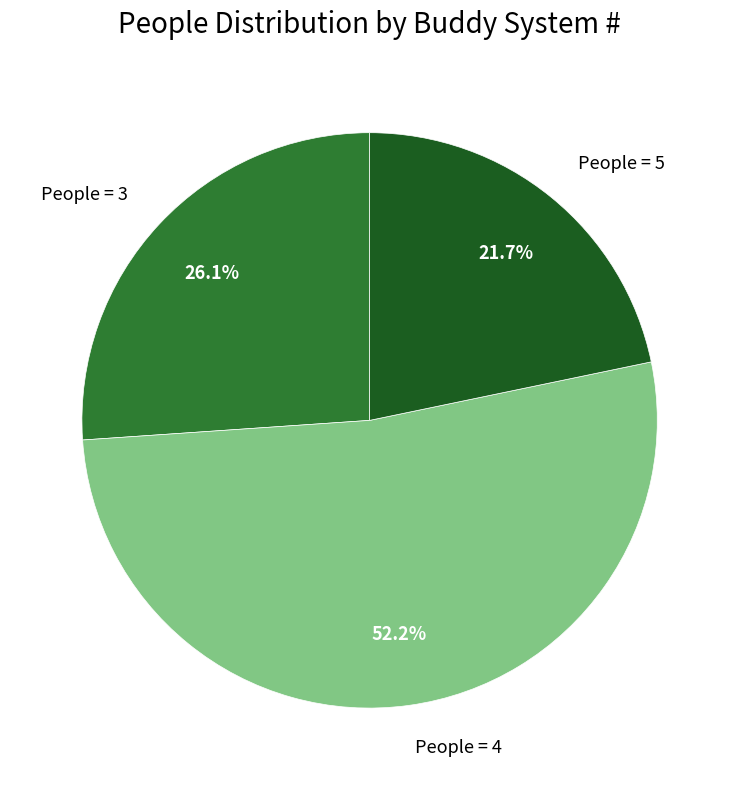

Approximately how many times larger is the value at People = 3 compared to People = 5?

1.2